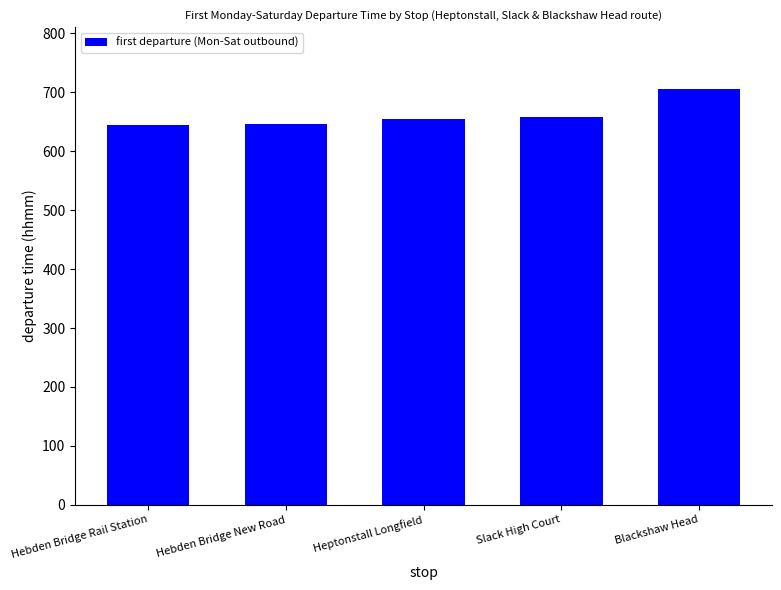

What is the difference between the maximum and second lowest values?

58